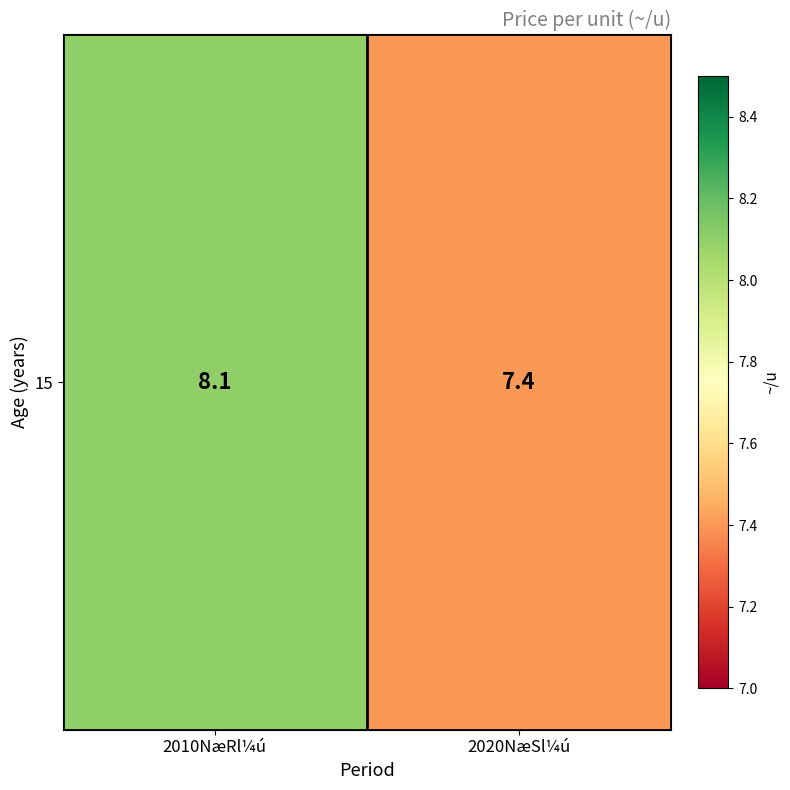

Reading left to right, list all the values displayed in this chart.

8.1	7.4